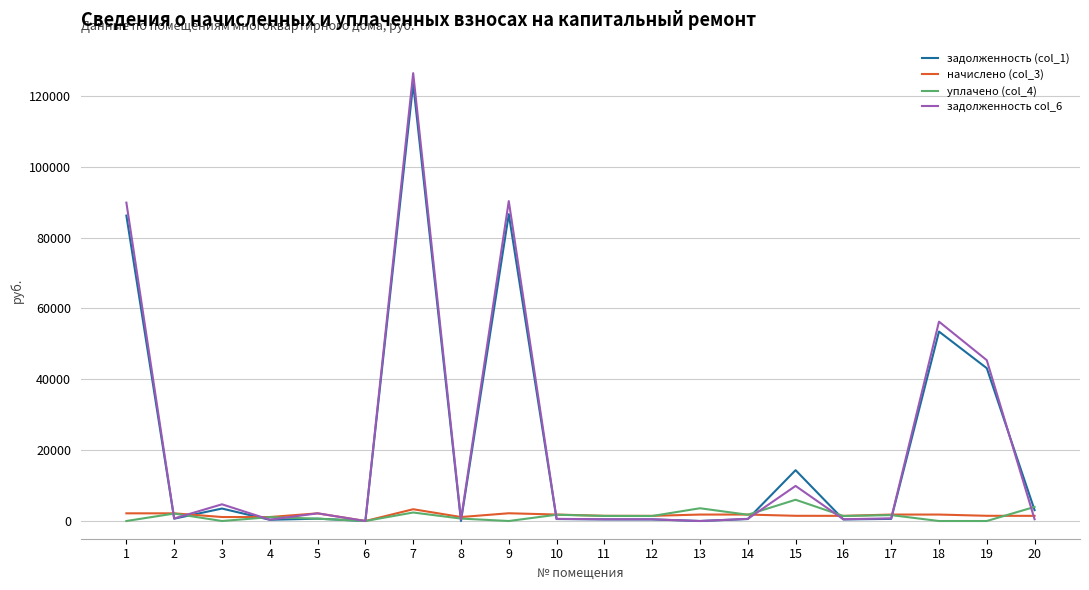

What value does the задолженность col_6 series have at 12?

485.1